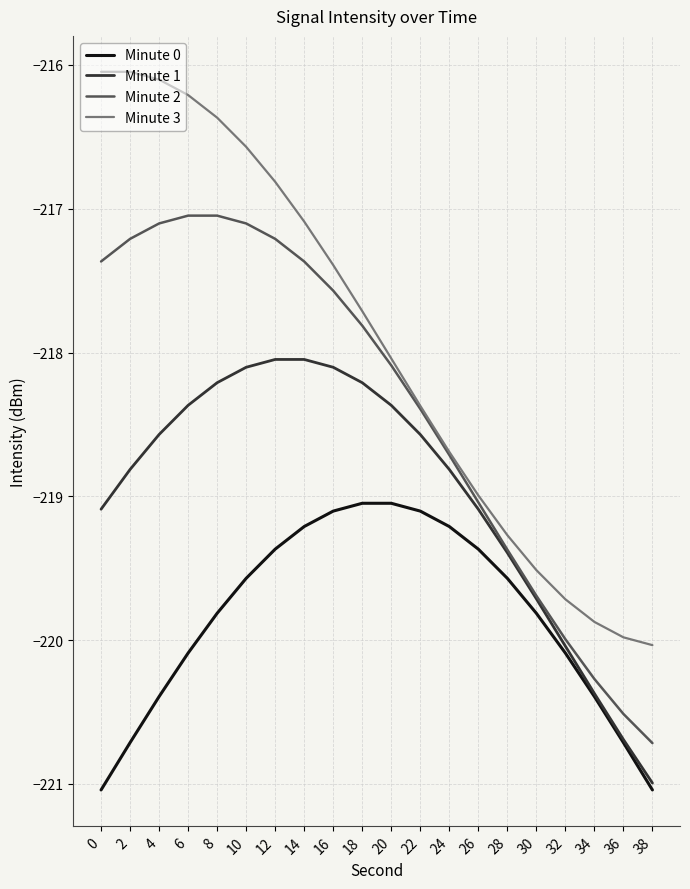

What is the sum of all Minute 0 values?

-4396.7